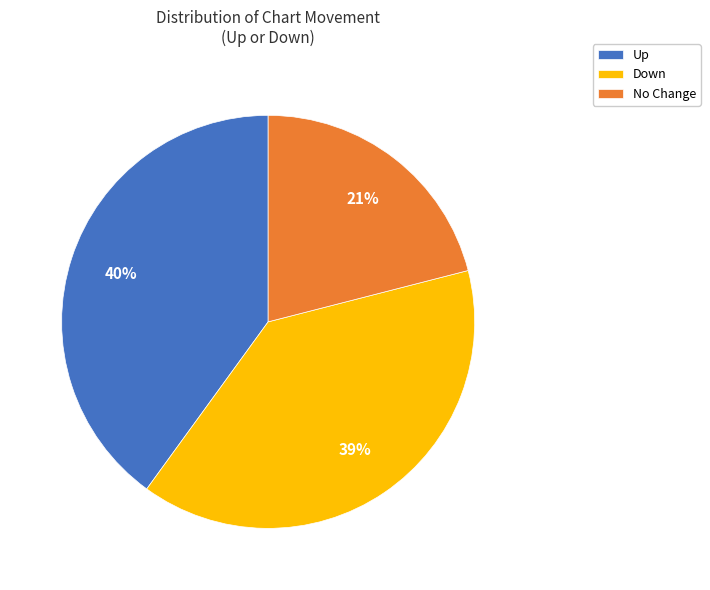

To the nearest percent, what percentage of the pie is Up?

40%